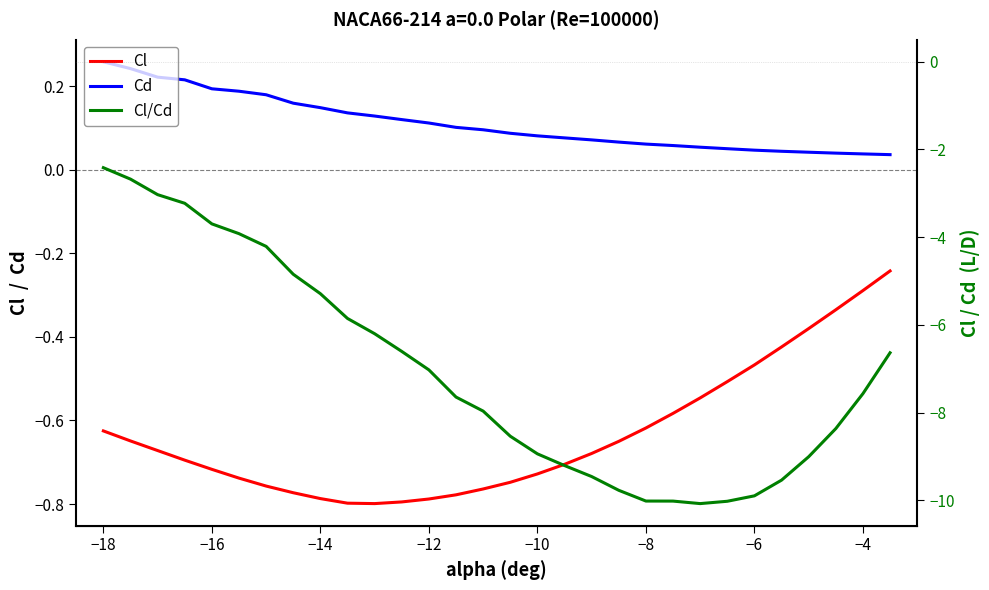

How many interior local valleys does the Cl/Cd series have?

1